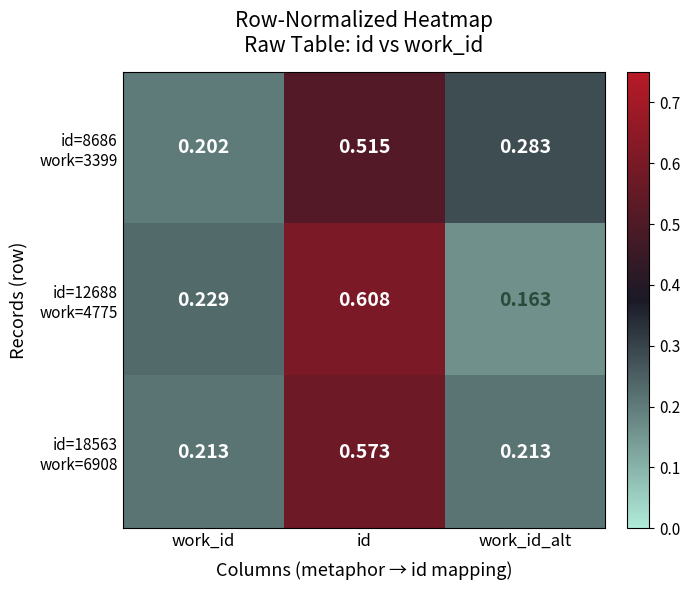

Which label corresponds to the smallest value in the chart?

work_id_alt